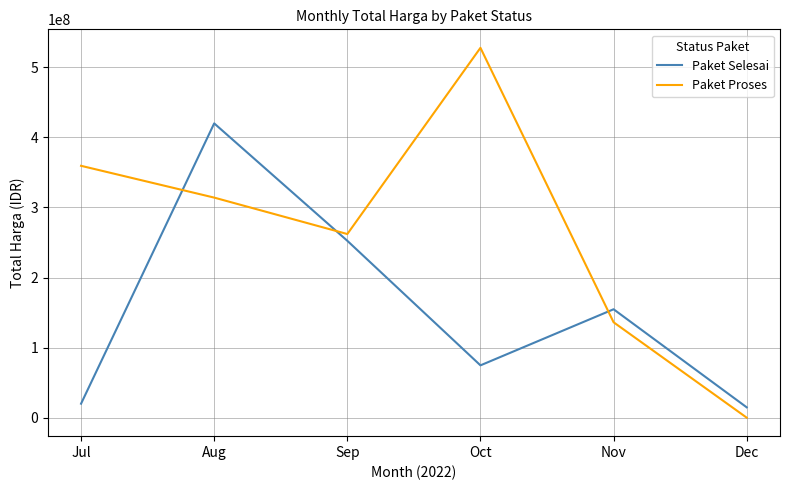

At which category does Paket Selesai reach its first local valley?

Oct